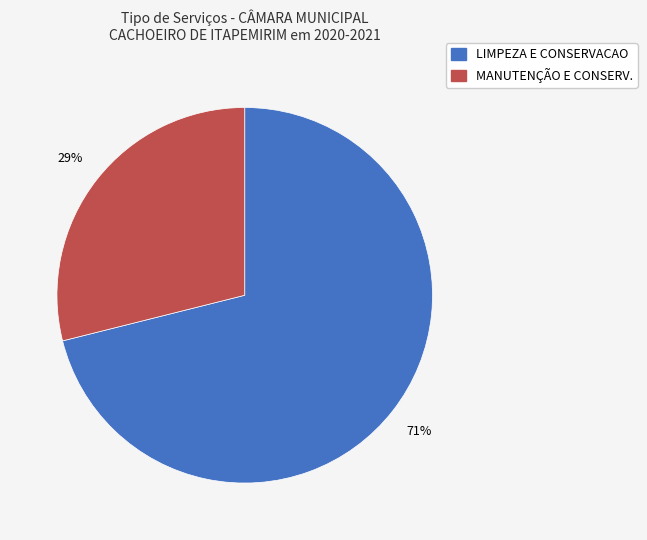

To the nearest percent, what is the difference between the largest and smallest slice percentages?

42%